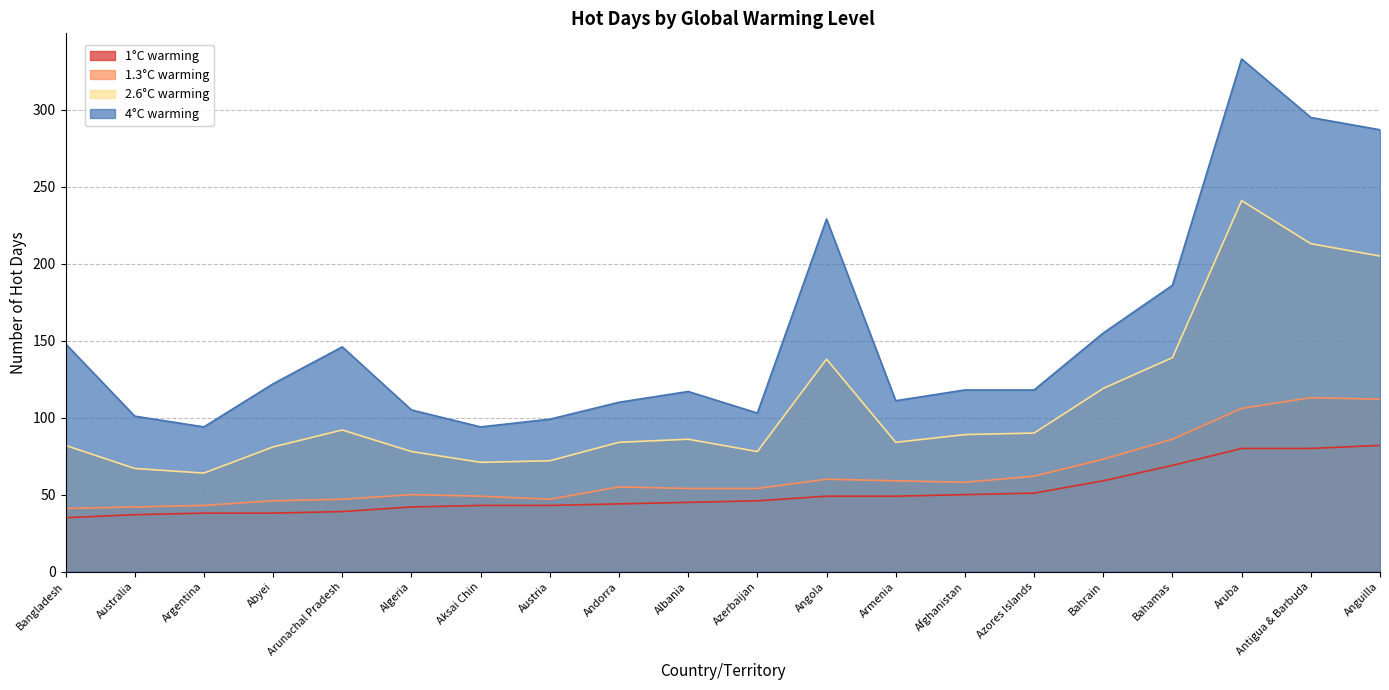

At which category does 2.6°C warming reach its first local valley?

Argentina